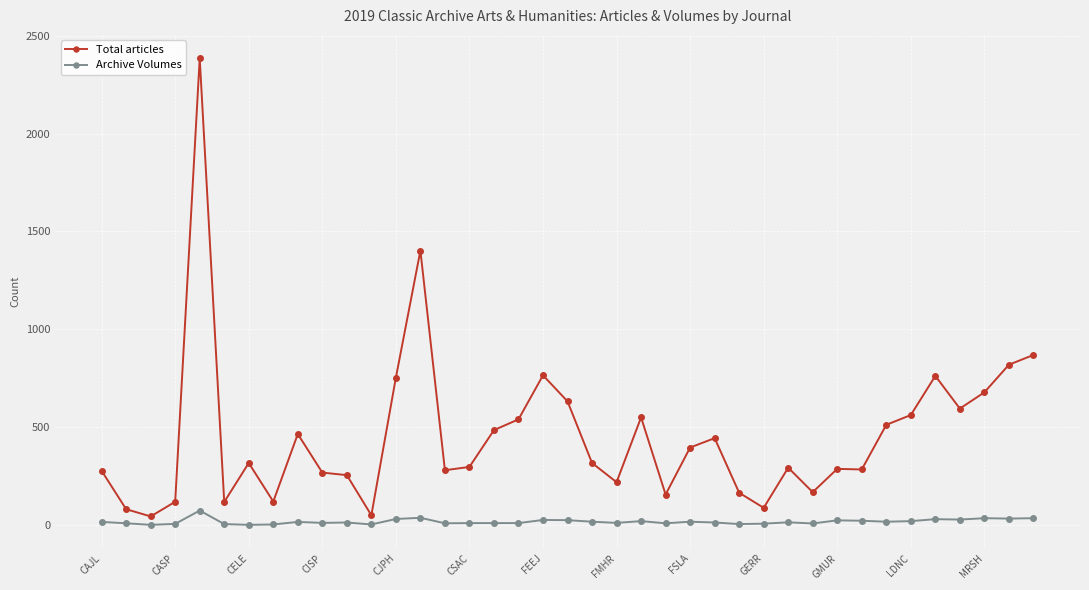

Does the chart have visible grid lines?

Yes